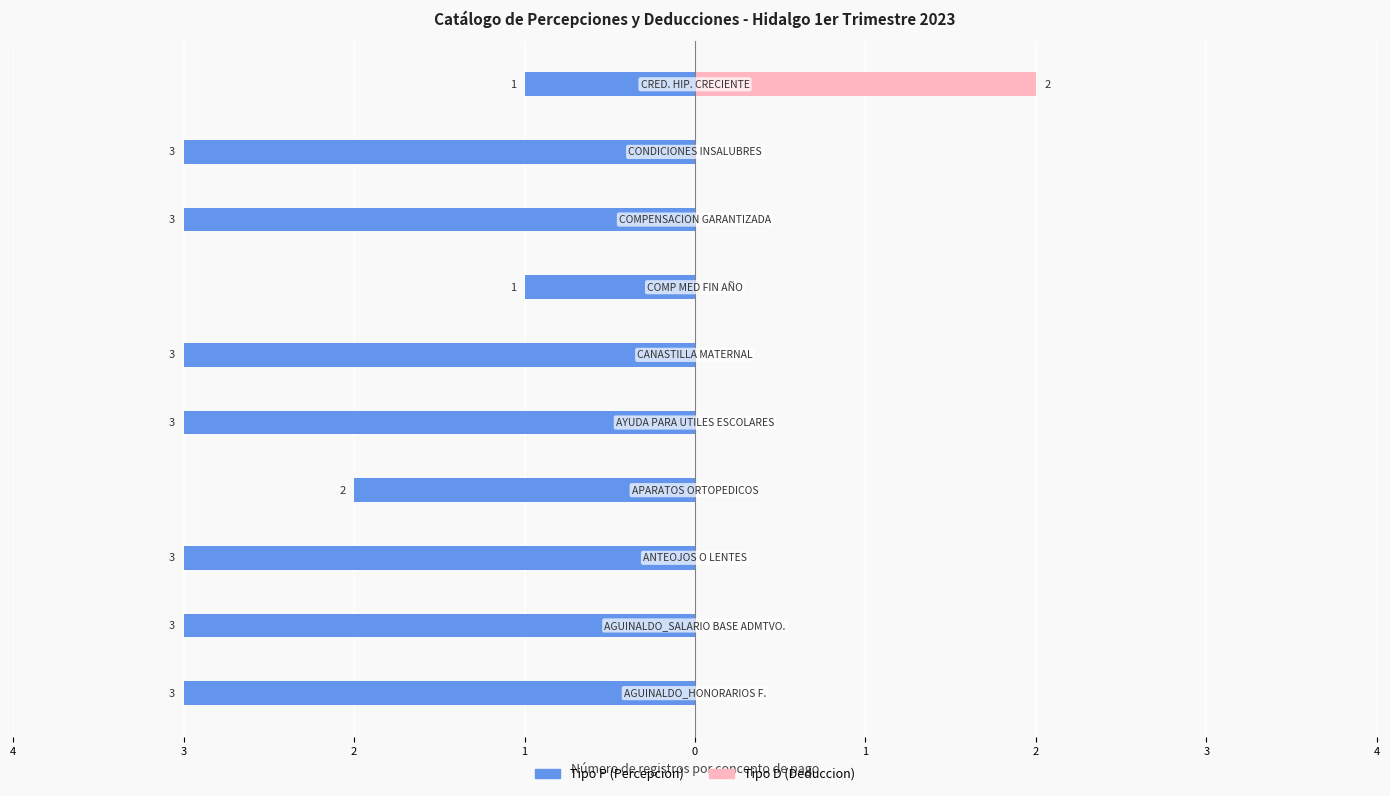

Is the value of Tipo D (Deduccion) at 2 greater than the value of Tipo P (Percepcion) at 1?

Yes